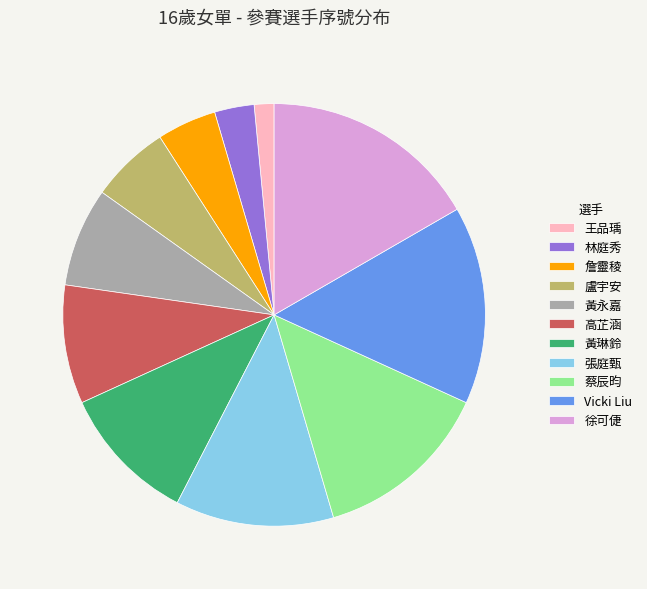

Combined, do 詹靈稜 and 徐可倢 account for over 50%?

No